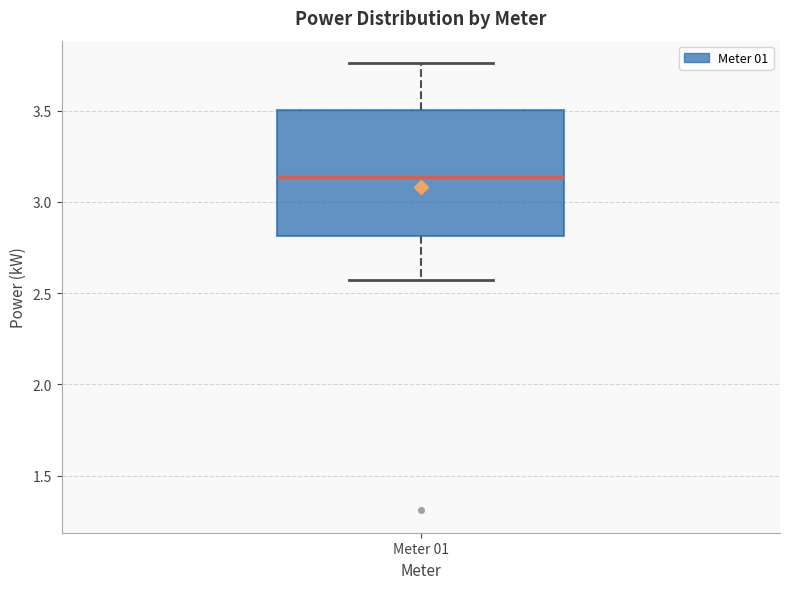

Where is the upper edge of the box for Meter 01 on the y-axis? The values are not printed on the chart, so give them approximately, as read against the axis.

3.50